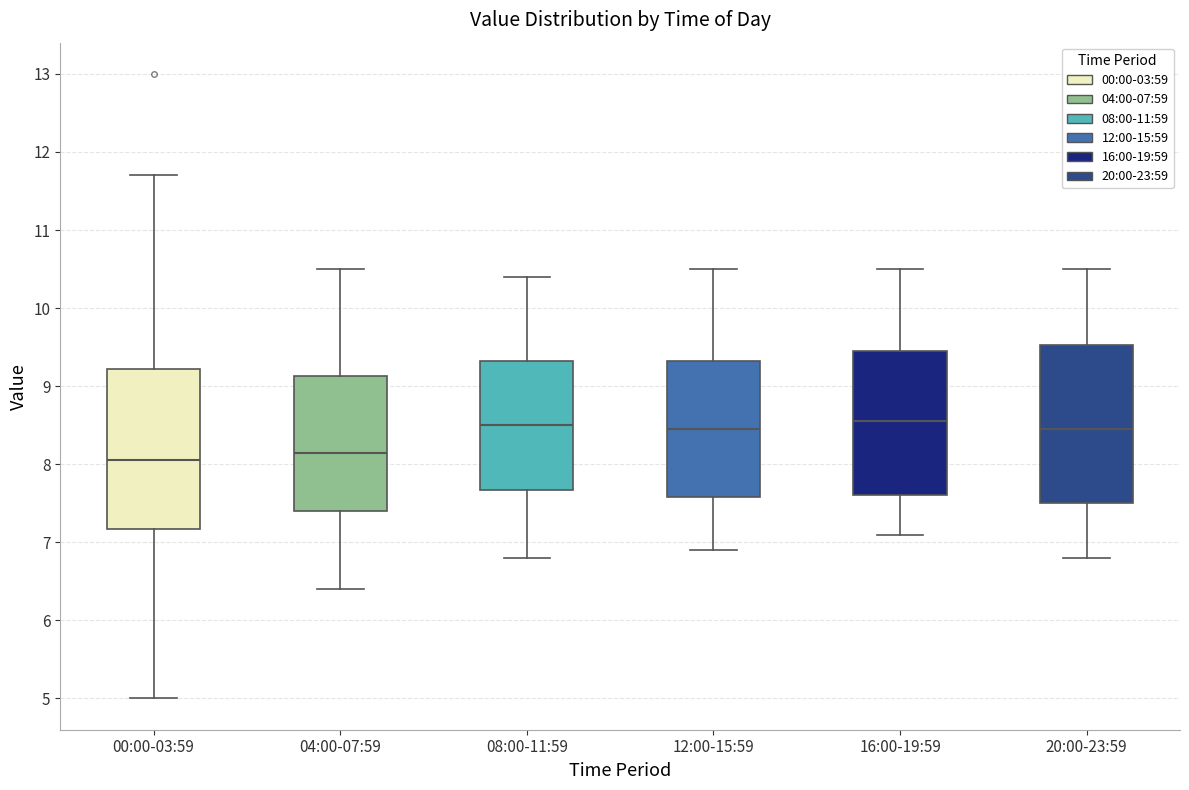

Where does the lower whisker of the box for 08:00-11:59 end on the y-axis? The values are not printed on the chart, so give them approximately, as read against the axis.

6.8